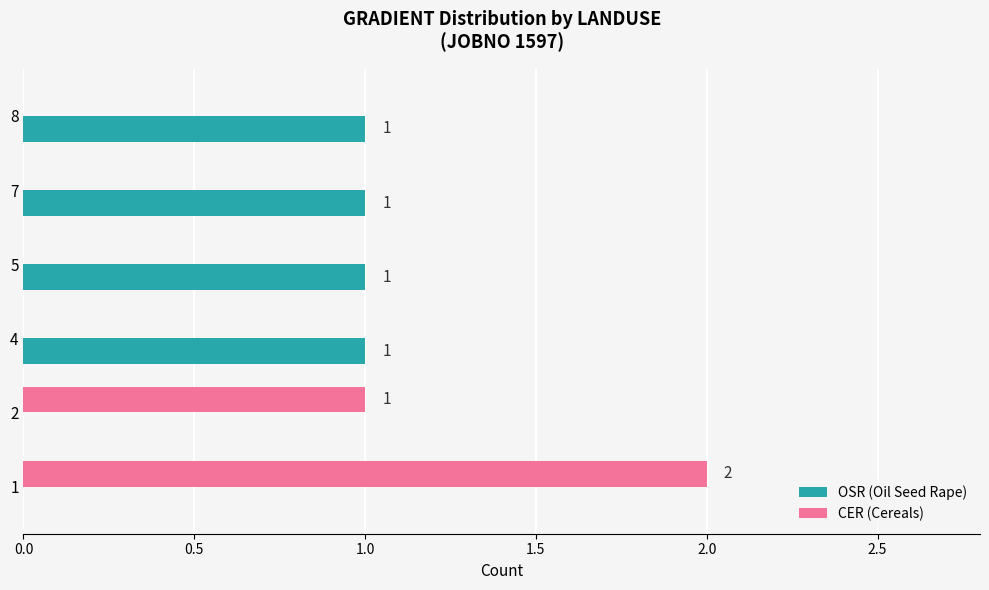

What is the sum of all OSR (Oil Seed Rape) values?

4